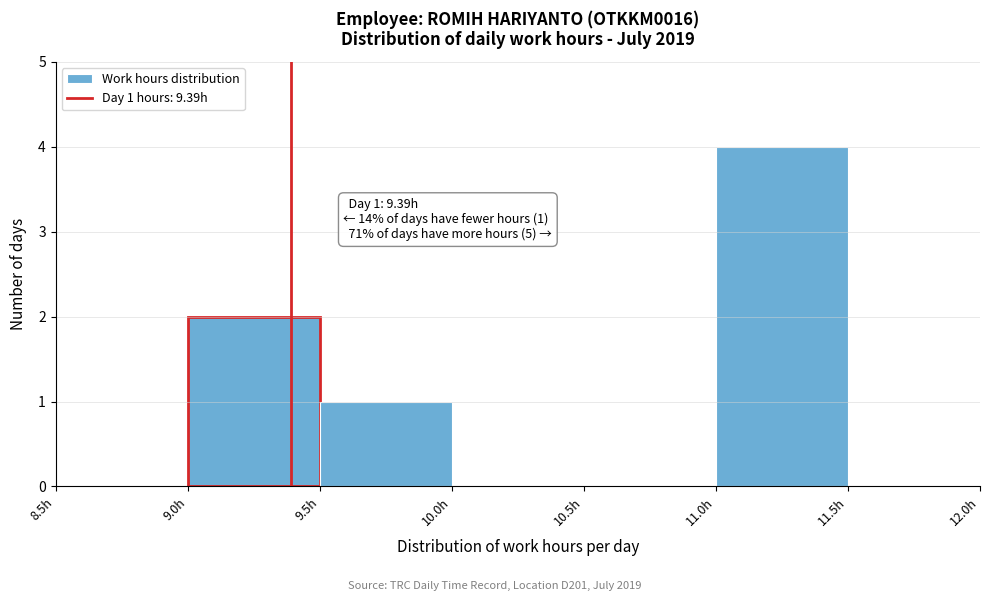

Over which range of the x-axis is the bar tallest?

11.0 to 11.5